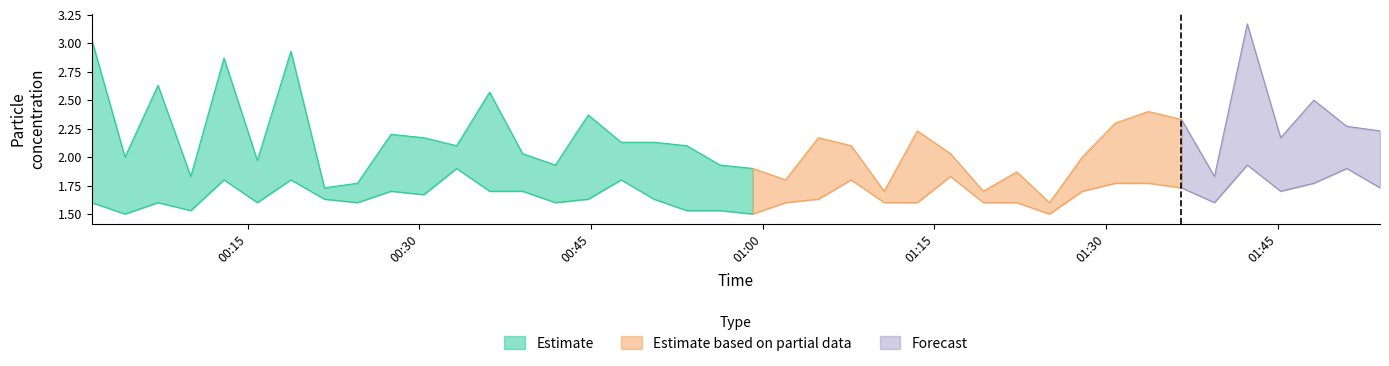

Reading left to right, extract all data points from this chart.

SDS_P1: 2022/03/13 00:01:22=3.0	2022/03/13 00:04:16=2.0	2022/03/13 00:07:09=2.6	2022/03/13 00:10:01=1.8	2022/03/13 00:12:55=2.9	2022/03/13 00:15:50=2.0	2022/03/13 00:18:46=2.9	2022/03/13 00:21:42=1.7	2022/03/13 00:24:35=1.8	2022/03/13 00:27:31=2.2	2022/03/13 00:30:23=2.2	2022/03/13 00:33:15=2.1	2022/03/13 00:36:08=2.6	2022/03/13 00:39:01=2.0	2022/03/13 00:41:53=1.9	2022/03/13 00:44:45=2.4	2022/03/13 00:47:38=2.1	2022/03/13 00:50:30=2.1	2022/03/13 00:53:22=2.1	2022/03/13 00:56:16=1.9	2022/03/13 00:59:08=1.9	2022/03/13 01:02:00=1.8	2022/03/13 01:04:52=2.2	2022/03/13 01:07:44=2.1	2022/03/13 01:10:37=1.7	2022/03/13 01:13:31=2.2	2022/03/13 01:16:25=2.0	2022/03/13 01:19:17=1.7	2022/03/13 01:22:12=1.9	2022/03/13 01:25:04=1.6	2022/03/13 01:27:56=2.0	2022/03/13 01:30:50=2.3	2022/03/13 01:33:43=2.4	2022/03/13 01:36:36=2.3	2022/03/13 01:39:29=1.8	2022/03/13 01:42:21=3.2	2022/03/13 01:45:16=2.2	2022/03/13 01:48:10=2.5	2022/03/13 01:51:03=2.3	2022/03/13 01:53:57=2.2
SDS_P2: 2022/03/13 00:01:22=1.6	2022/03/13 00:04:16=1.5	2022/03/13 00:07:09=1.6	2022/03/13 00:10:01=1.5	2022/03/13 00:12:55=1.8	2022/03/13 00:15:50=1.6	2022/03/13 00:18:46=1.8	2022/03/13 00:21:42=1.6	2022/03/13 00:24:35=1.6	2022/03/13 00:27:31=1.7	2022/03/13 00:30:23=1.7	2022/03/13 00:33:15=1.9	2022/03/13 00:36:08=1.7	2022/03/13 00:39:01=1.7	2022/03/13 00:41:53=1.6	2022/03/13 00:44:45=1.6	2022/03/13 00:47:38=1.8	2022/03/13 00:50:30=1.6	2022/03/13 00:53:22=1.5	2022/03/13 00:56:16=1.5	2022/03/13 00:59:08=1.5	2022/03/13 01:02:00=1.6	2022/03/13 01:04:52=1.6	2022/03/13 01:07:44=1.8	2022/03/13 01:10:37=1.6	2022/03/13 01:13:31=1.6	2022/03/13 01:16:25=1.8	2022/03/13 01:19:17=1.6	2022/03/13 01:22:12=1.6	2022/03/13 01:25:04=1.5	2022/03/13 01:27:56=1.7	2022/03/13 01:30:50=1.8	2022/03/13 01:33:43=1.8	2022/03/13 01:36:36=1.7	2022/03/13 01:39:29=1.6	2022/03/13 01:42:21=1.9	2022/03/13 01:45:16=1.7	2022/03/13 01:48:10=1.8	2022/03/13 01:51:03=1.9	2022/03/13 01:53:57=1.7